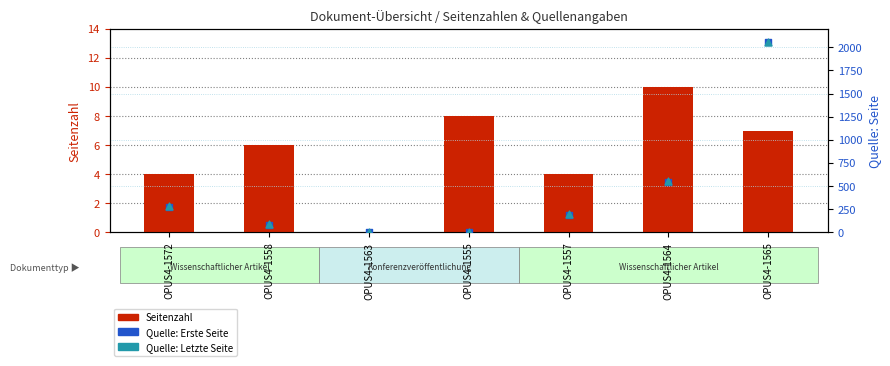

Which series has the widest spread of Y values?

Quelle: Letzte Seite